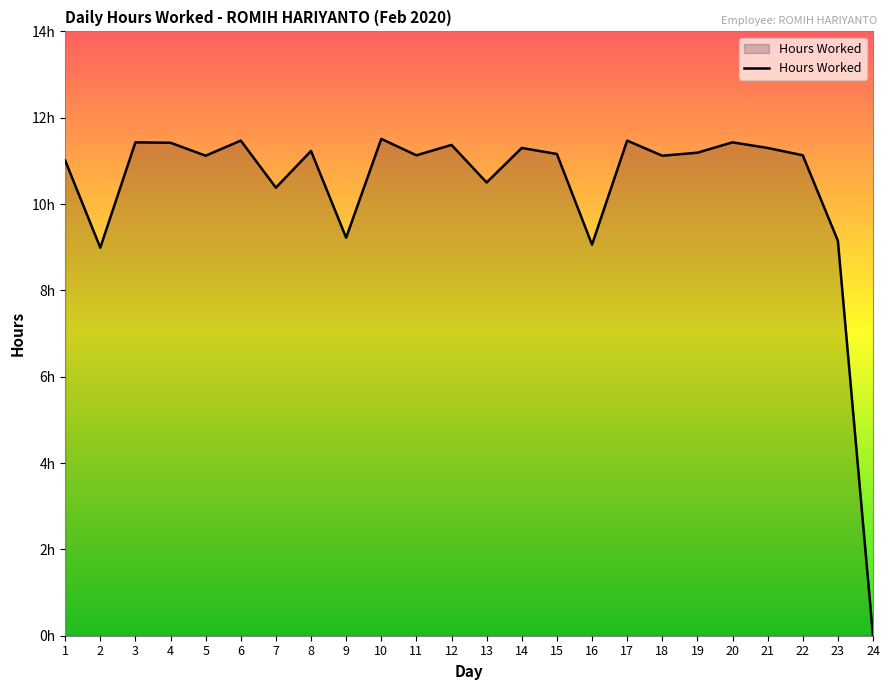

True or false: the data shows 11.5 at 10.

True